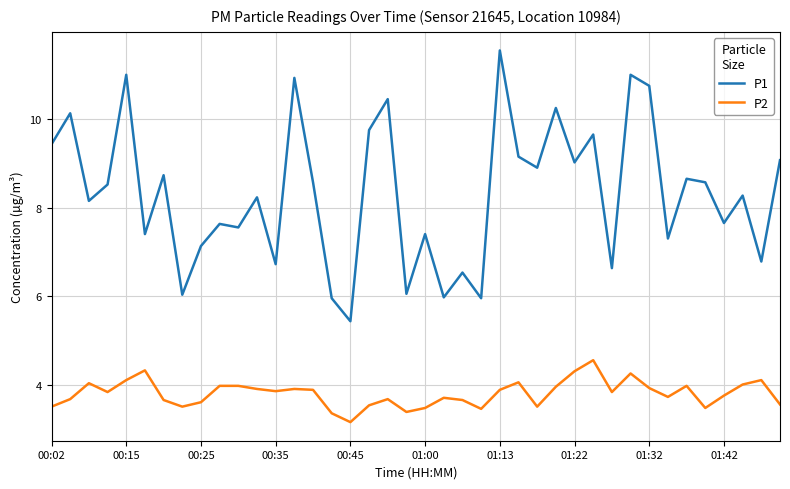

List the series in order of their peak value, lowest first.

P2, P1